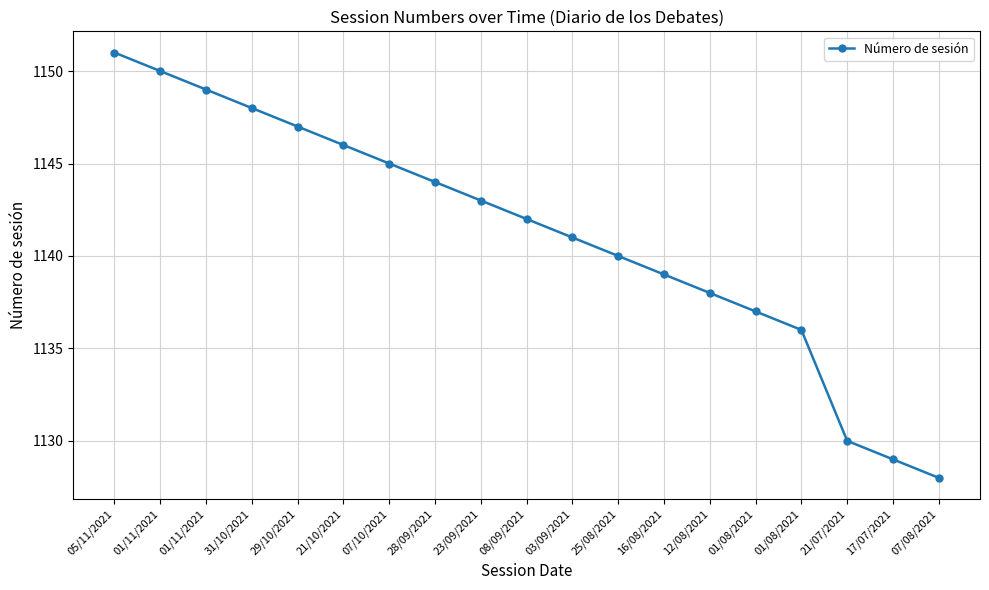

Between 07/10/2021 and 29/10/2021, which is larger?

29/10/2021